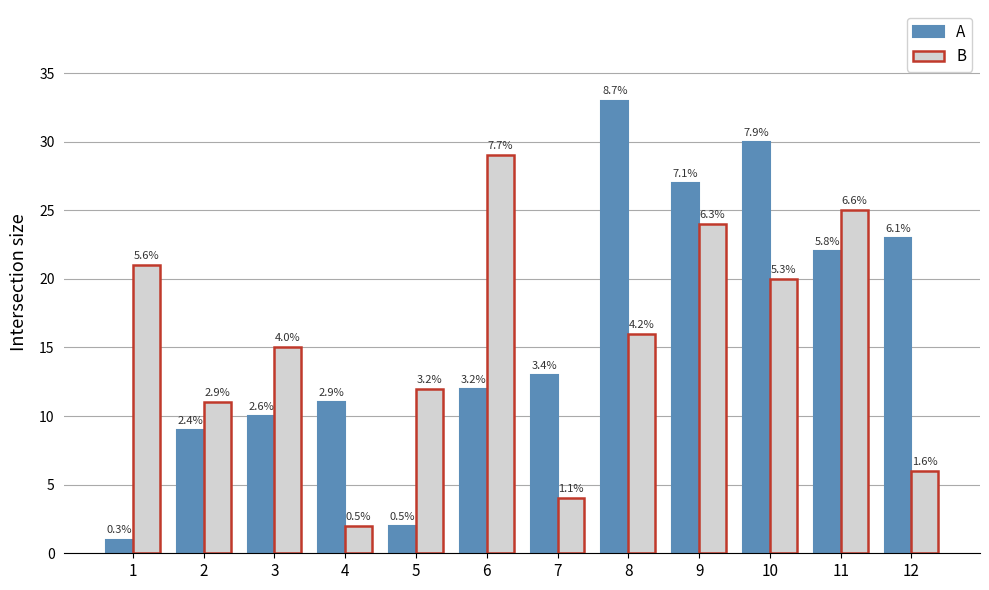

What are all the series names shown in the legend?

A, B